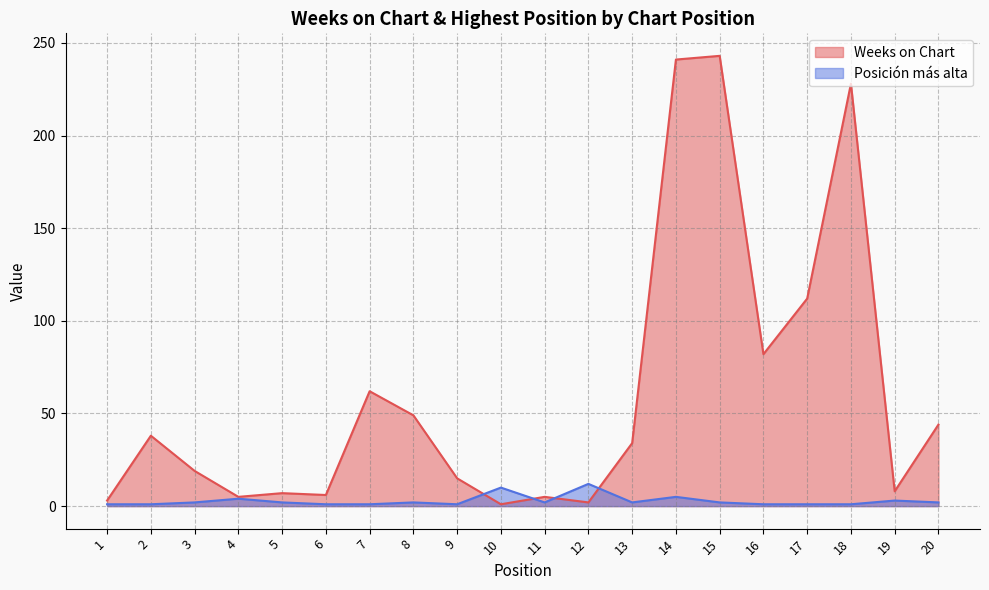

Reading right to left, what are all the values shown in this chart?

Weeks on Chart: 44	8	228	112	82	243	241	34	2	5	1	15	49	62	6	7	5	19	38	3
Posición más alta: 2	3	1	1	1	2	5	2	12	2	10	1	2	1	1	2	4	2	1	1